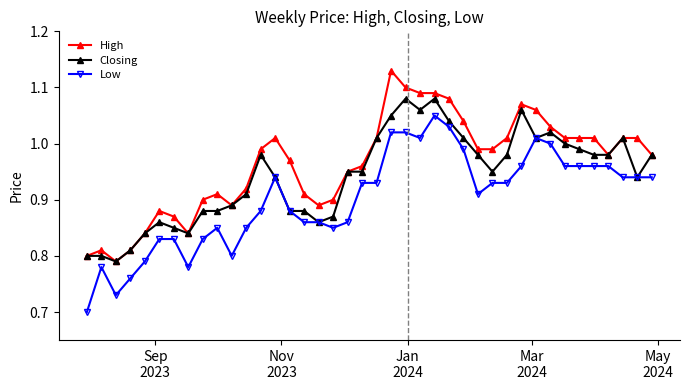

At how many categories does at least one series exceed 0?

40